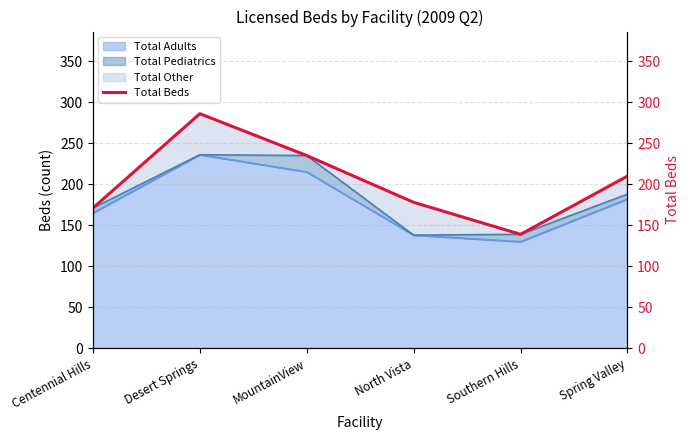

How many interior local peaks (higher than both neighbors) does the data have?

1